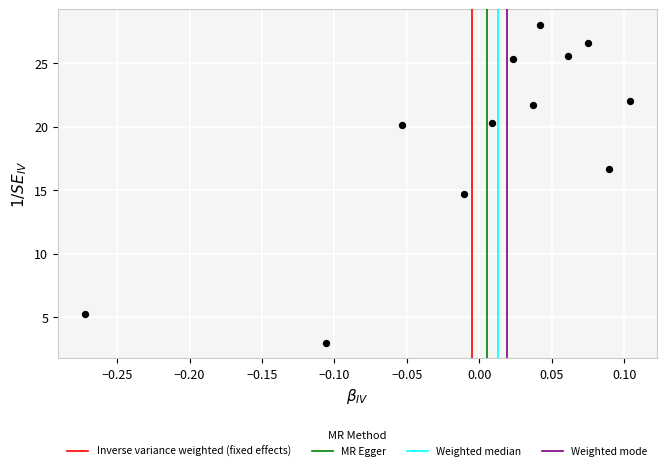

What is the range of X values (max minus min)?

0.4